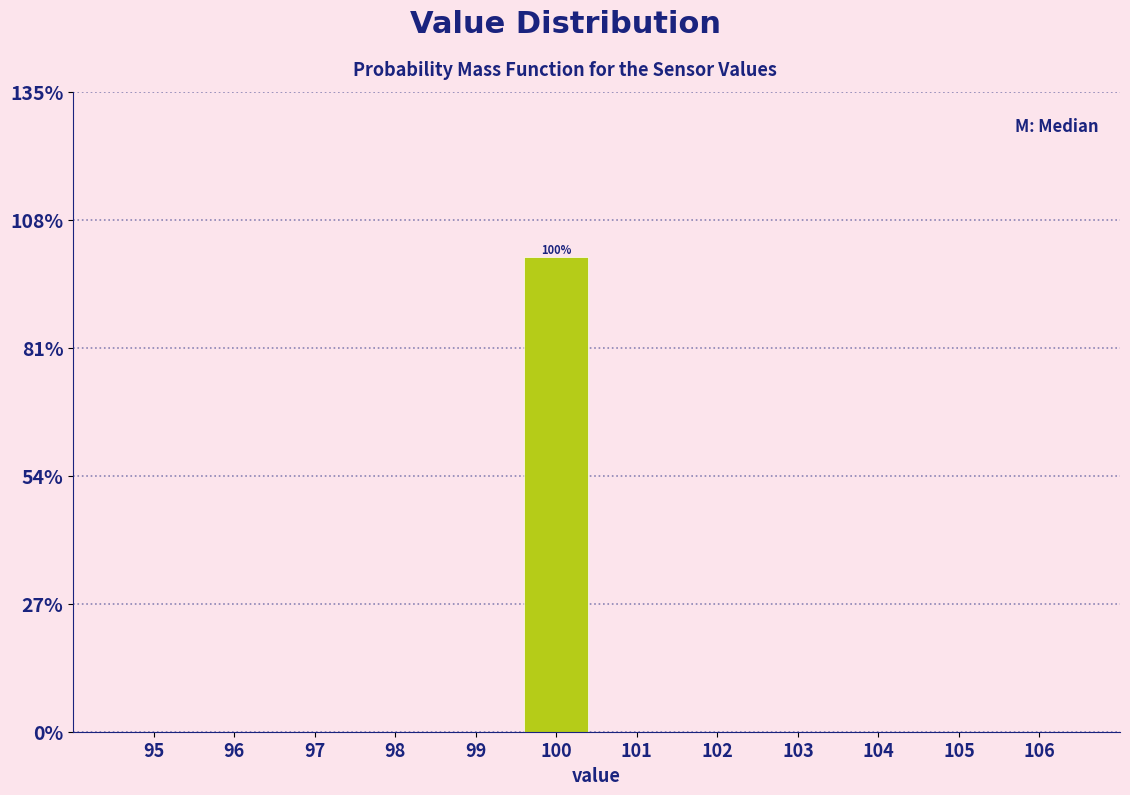

Reading left to right, extract all data points from this chart.

96=0	97=0	98=0	99=0	100=100	101=0	102=0	103=0	104=0	105=0